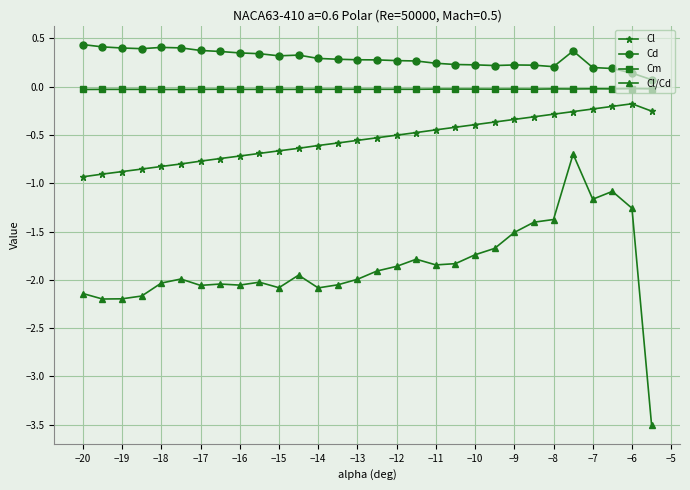

What is the greatest value displayed?

0.4